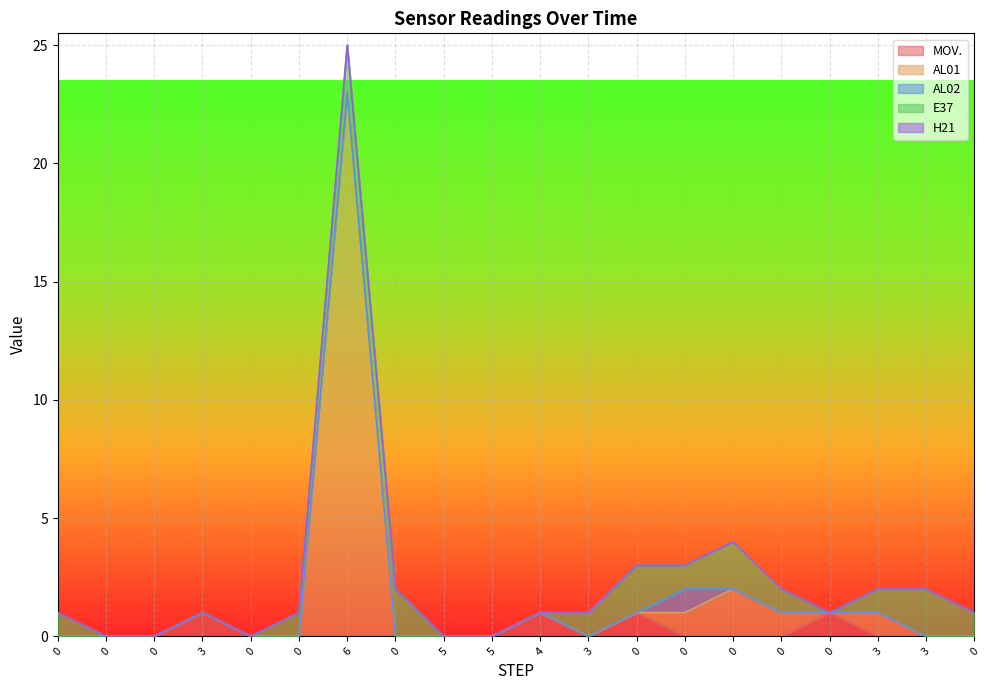

Reading right to left, extract all data points from this chart.

MOV.: 0	0	0	1	0	0	0	1	0	1	0	0	0	0	0	0	1	0	0	0
AL01: 0	0	1	0	1	2	1	0	0	0	0	0	0	23	0	0	0	0	0	0
AL02: 0	0	0	0	0	0	1	0	0	0	0	0	0	0	0	0	0	0	0	0
E37: 1	2	1	0	1	2	1	2	1	0	0	0	2	2	1	0	0	0	0	1
H21: 0	0	0	0	0	0	0	0	0	0	0	0	0	0	0	0	0	0	0	0